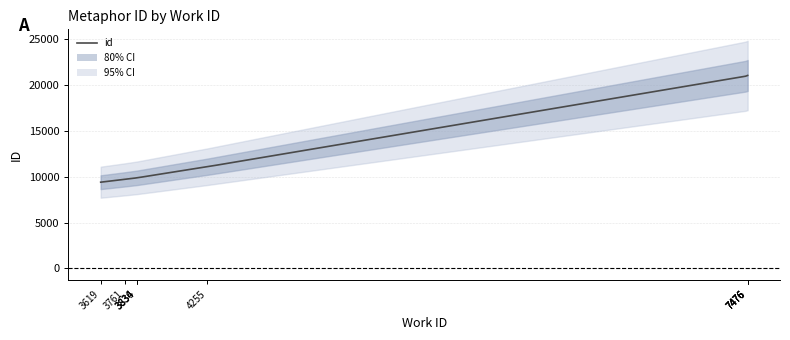

How many distinct data groups are displayed?

1